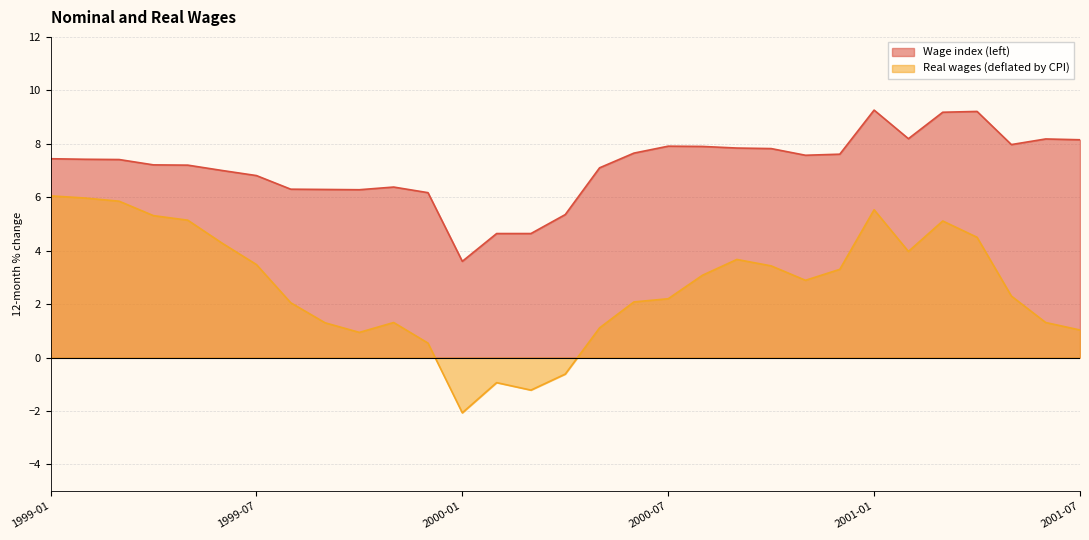

Reading left to right, list all the values displayed in this chart.

Wage index (left): 1999-01=7.4	1999-02=7.4	1999-03=7.4	1999-04=7.2	1999-05=7.2	1999-06=7.0	1999-07=6.8	1999-08=6.3	1999-09=6.3	1999-10=6.3	1999-11=6.4	1999-12=6.2	2000-01=3.6	2000-02=4.6	2000-03=4.6	2000-04=5.3	2000-05=7.1	2000-06=7.7	2000-07=7.9	2000-08=7.9	2000-09=7.8	2000-10=7.8	2000-11=7.6	2000-12=7.6	2001-01=9.3	2001-02=8.2	2001-03=9.2	2001-04=9.2	2001-05=8.0	2001-06=8.2	2001-07=8.2
Real wages (deflated by CPI): 1999-01=6.0	1999-02=6.0	1999-03=5.8	1999-04=5.3	1999-05=5.1	1999-06=4.3	1999-07=3.5	1999-08=2.0	1999-09=1.3	1999-10=0.9	1999-11=1.3	1999-12=0.5	2000-01=-2.1	2000-02=-0.9	2000-03=-1.2	2000-04=-0.6	2000-05=1.1	2000-06=2.1	2000-07=2.2	2000-08=3.1	2000-09=3.7	2000-10=3.4	2000-11=2.9	2000-12=3.3	2001-01=5.5	2001-02=4.0	2001-03=5.1	2001-04=4.5	2001-05=2.3	2001-06=1.3	2001-07=1.0